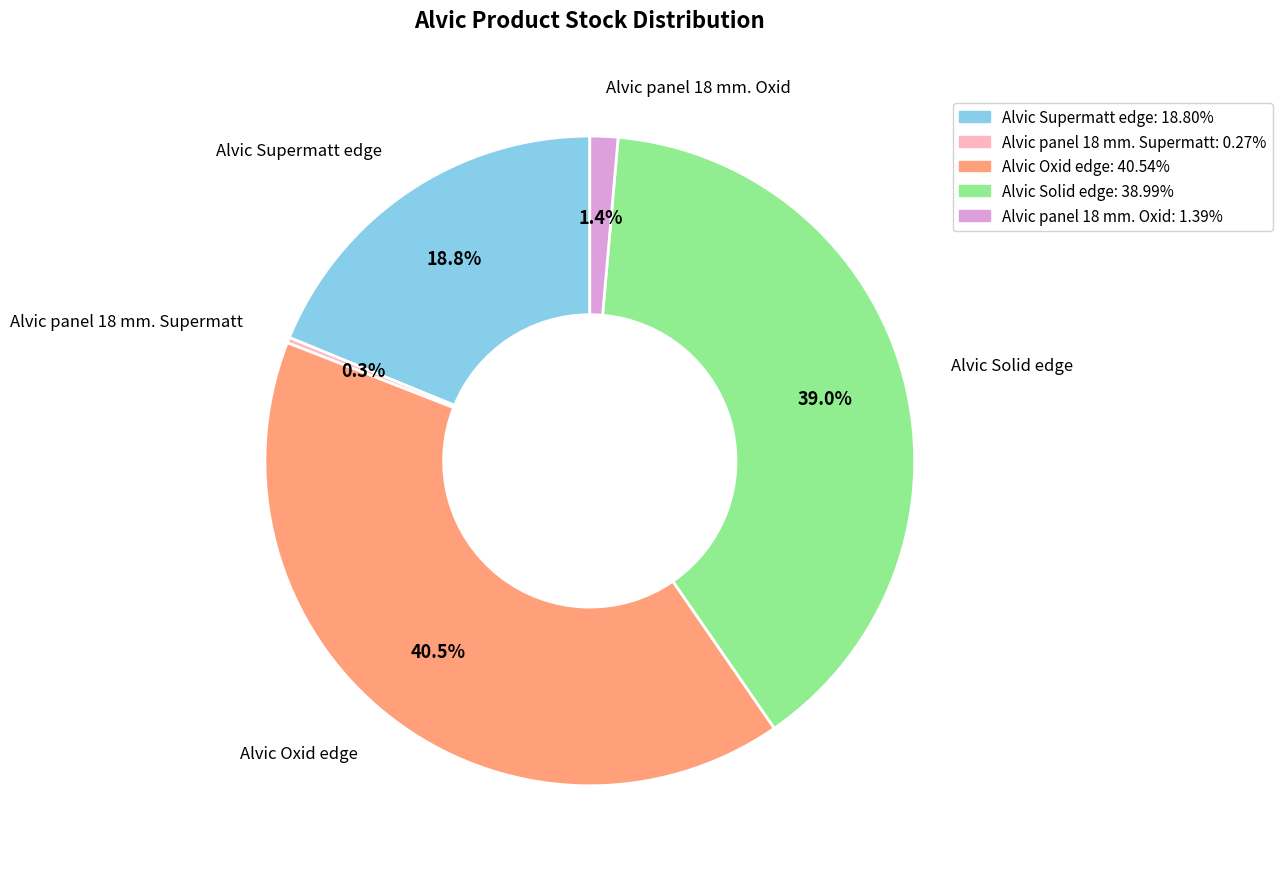

Is there a majority slice in this chart?

No